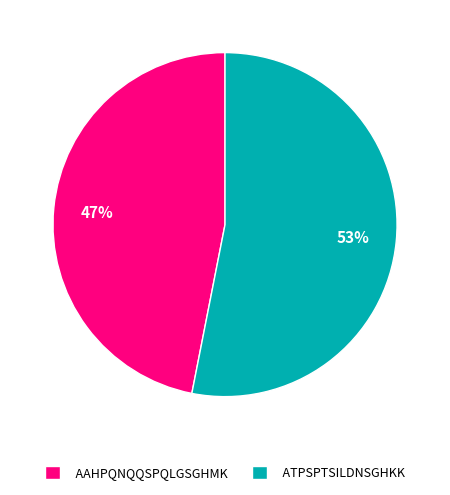

True or false: AAHPQNQQSPQLGSGHMK accounts for 33% of the total.

False